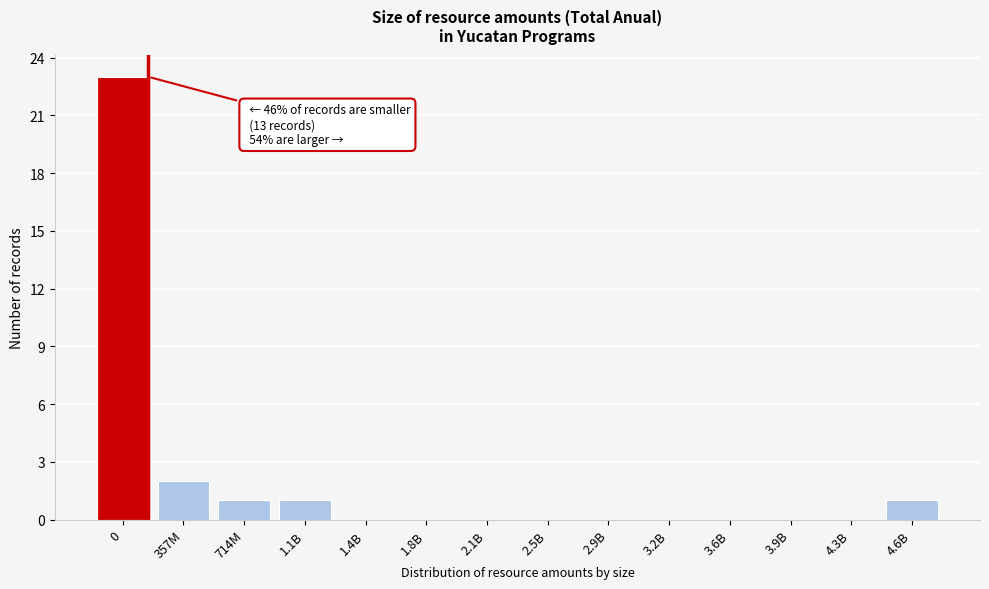

Reading left to right, what are all the values shown in this chart?

0=23	357M=2	714M=1	1.1B=1	1.4B=0	1.8B=0	2.1B=0	2.5B=0	2.9B=0	3.2B=0	3.6B=0	3.9B=0	4.3B=0	4.6B=1